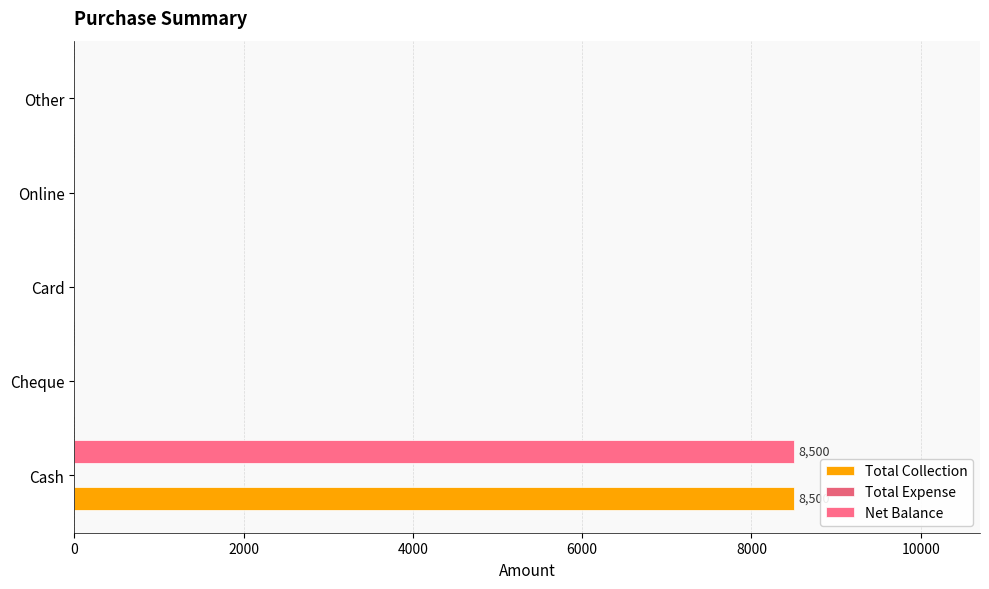

How many data points in Net Balance are above 0?

1